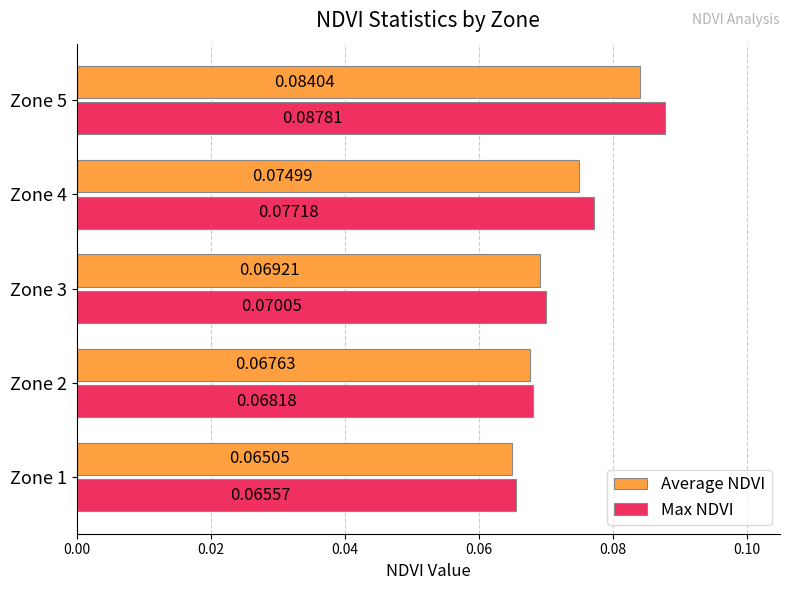

Rank the series by their average value, from highest to lowest.

Max NDVI, Average NDVI